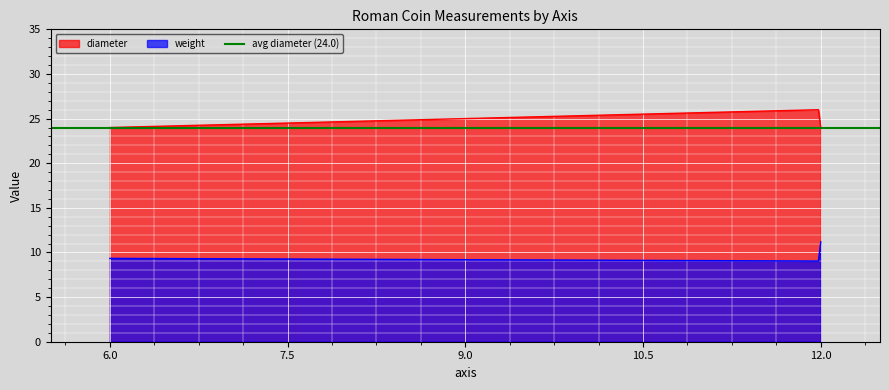

Reading left to right, transcribe all the data shown in this chart.

weight: 9.3	9.0	11.2
diameter: 24.0	26.0	24.0